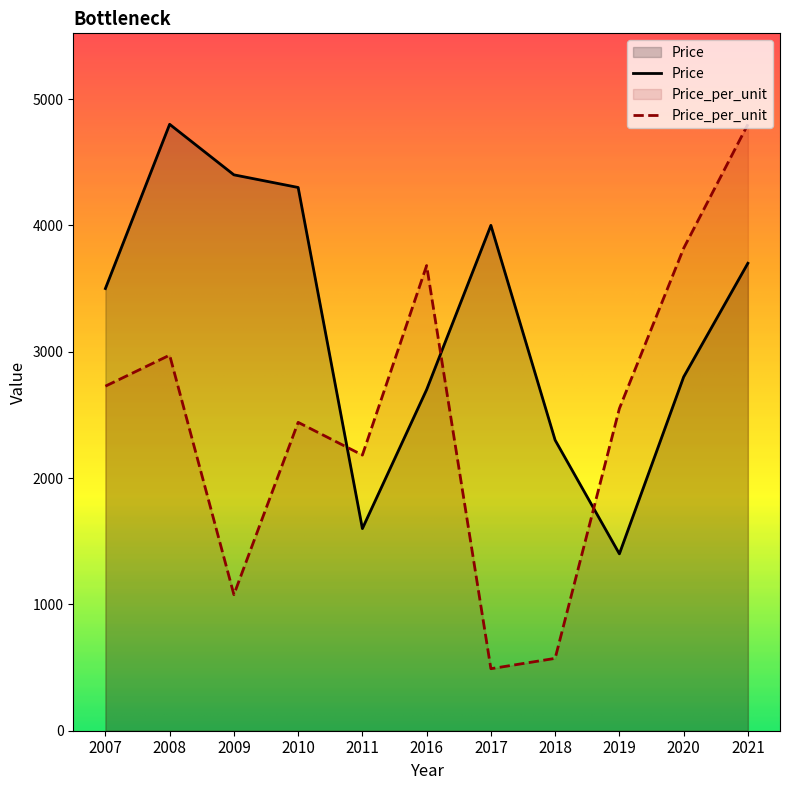

Reading right to left, what are all the values shown in this chart?

Price: 3700.0	2800.0	1400.0	2300.0	4000.0	2700.0	1600.0	4300.0	4400.0	4800.0	3500.0
Price_per_unit: 4800.0	3818.2	2550.0	572.7	490.9	3681.8	2181.8	2440.9	1077.3	2972.7	2727.3